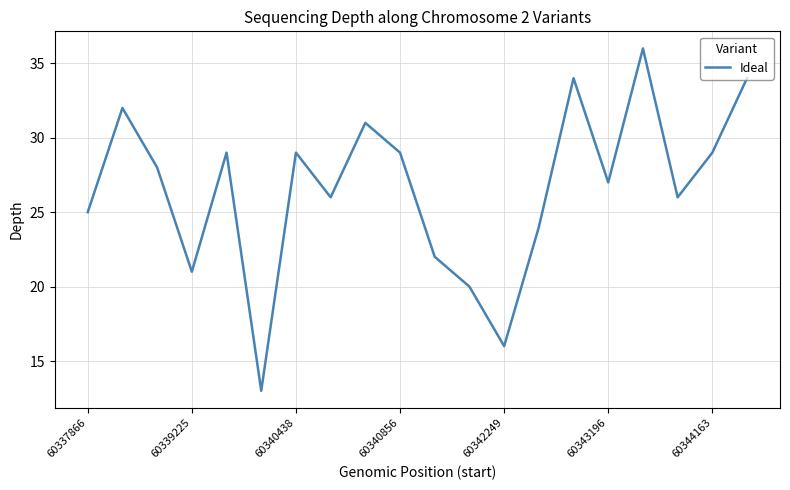

What is the minimum value shown in the chart?

13